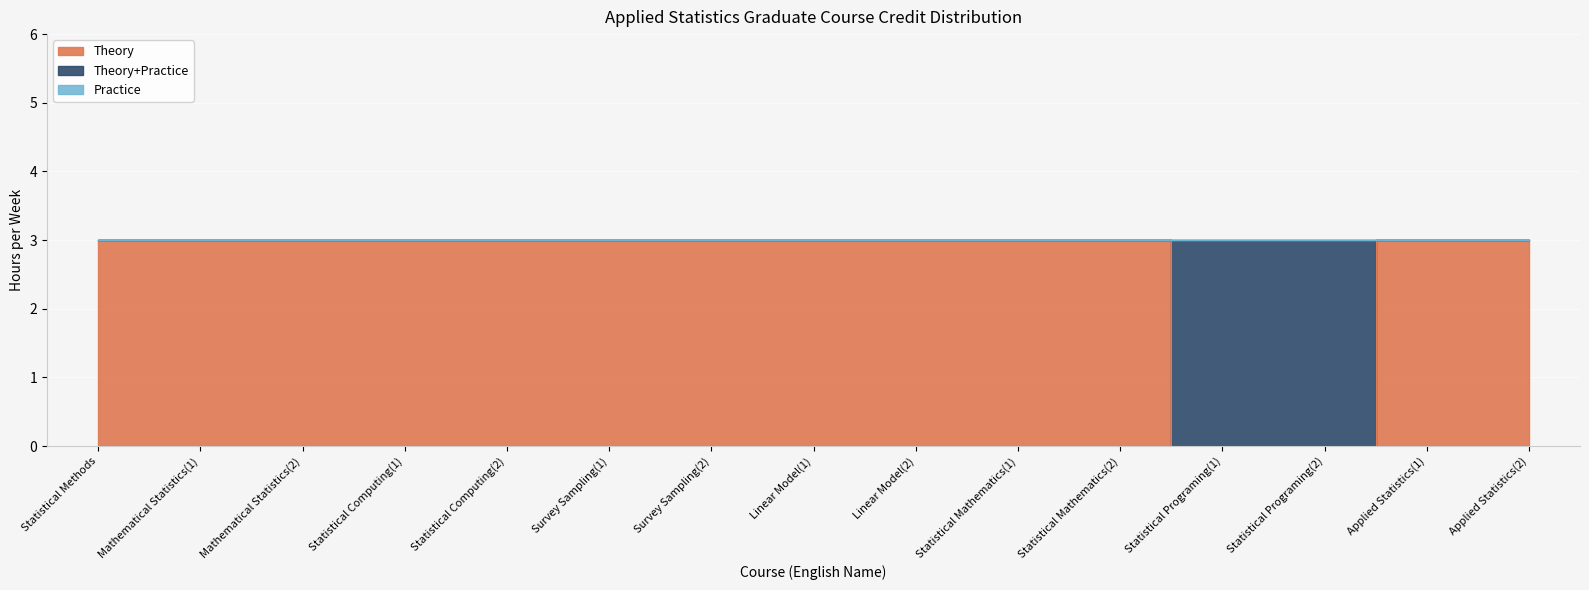

Reading left to right, extract all data points from this chart.

Theory: 3	3	3	3	3	3	3	3	3	3	3	0	0	3	3
Theory+Practice: 0	0	0	0	0	0	0	0	0	0	0	3	3	0	0
Practice: 0	0	0	0	0	0	0	0	0	0	0	0	0	0	0